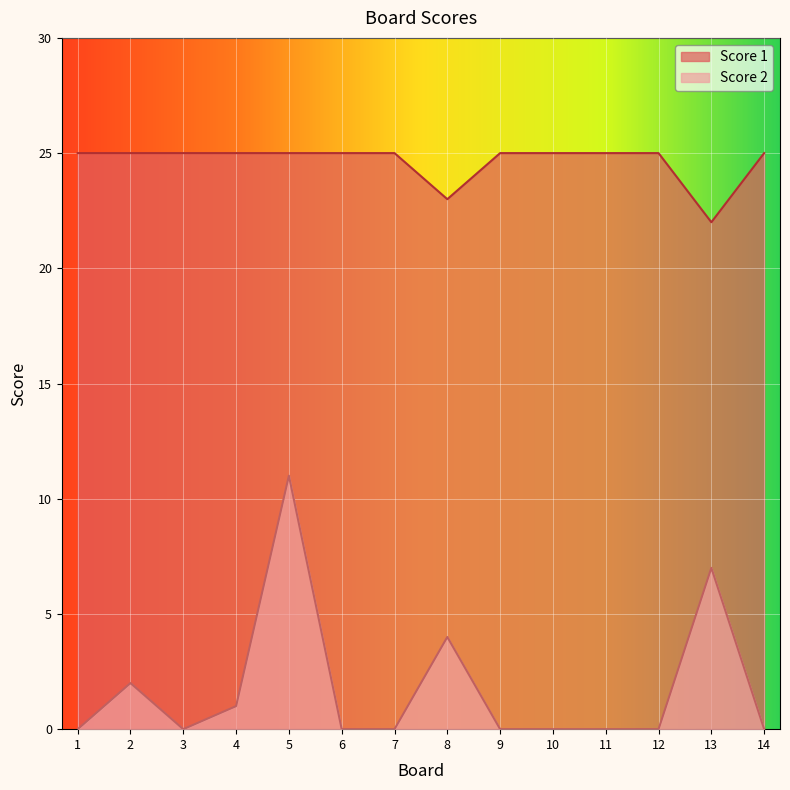

Which series has the widest spread of values?

Score 2